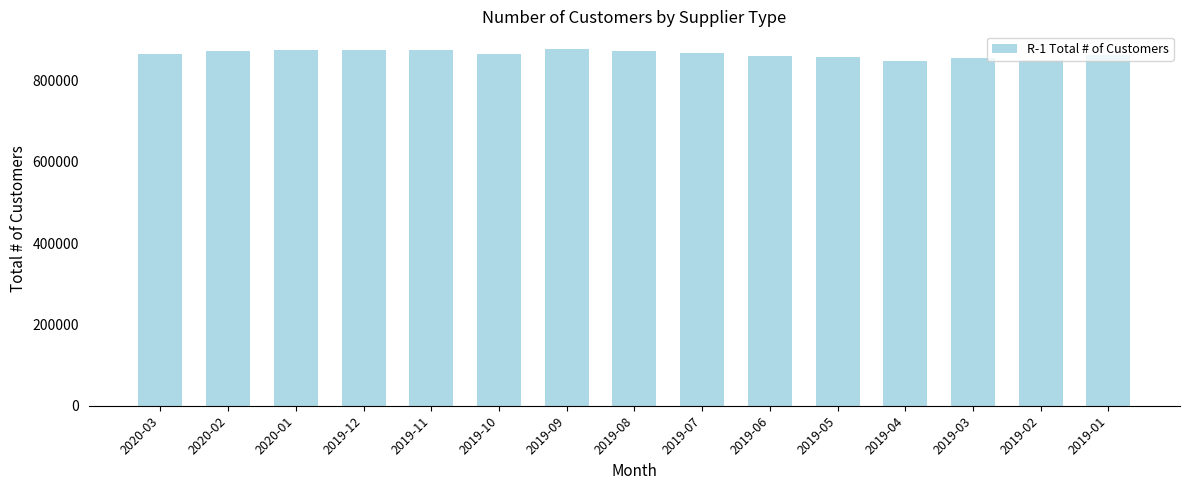

Is it true that the value at 2019-09 is 877647?

True